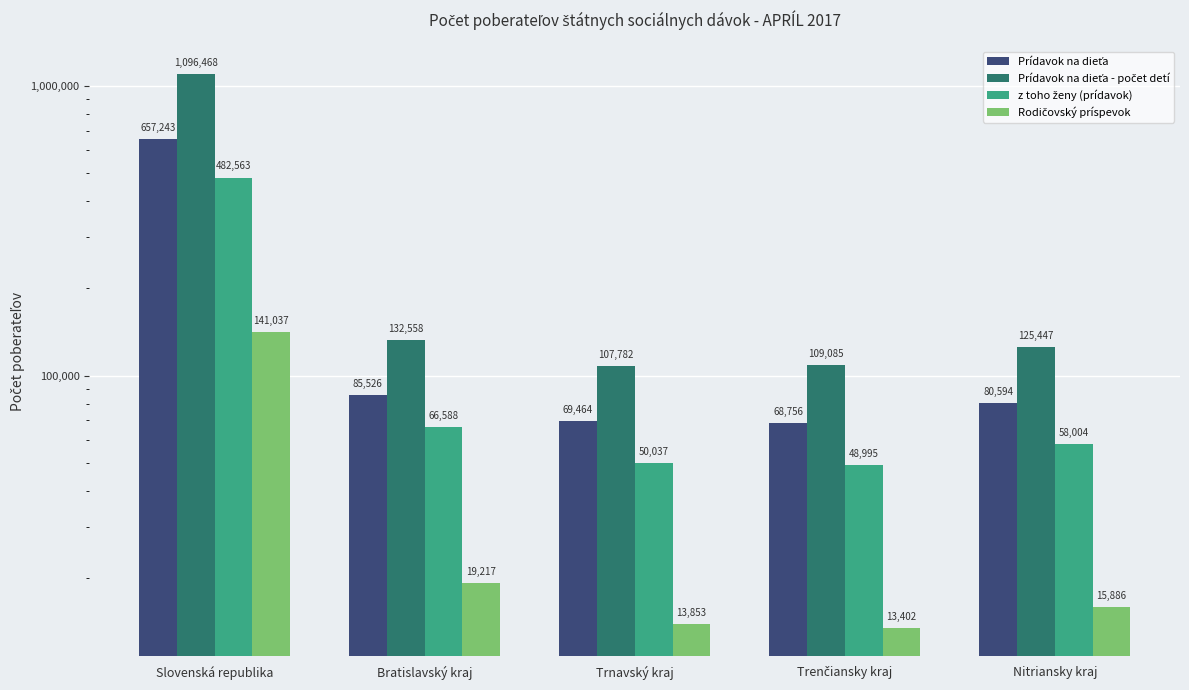

What is the label of the 4th bar from the left?

Trenčiansky kraj